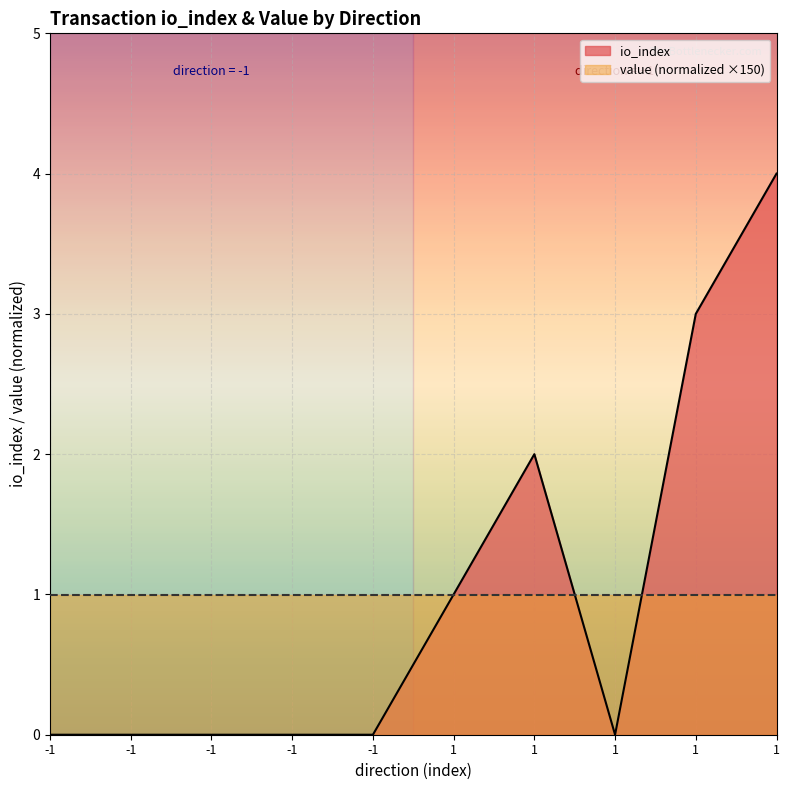

What is the change in value from -1 to 1?

+3